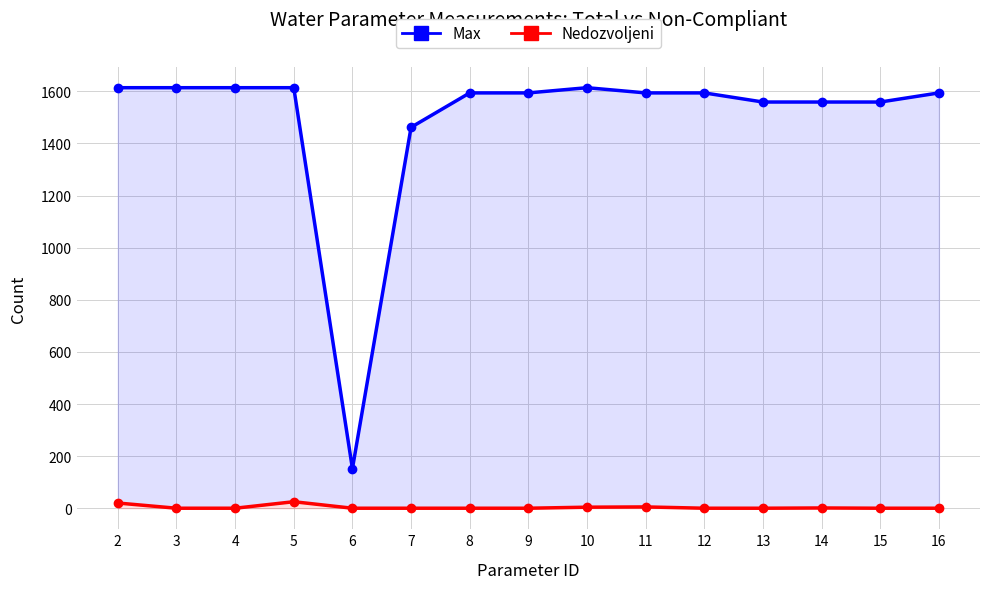

Rank the categories by Max value from lowest to highest.

6, 7, 13, 14, 15, 8, 9, 11, 12, 16, 2, 3, 4, 5, 10